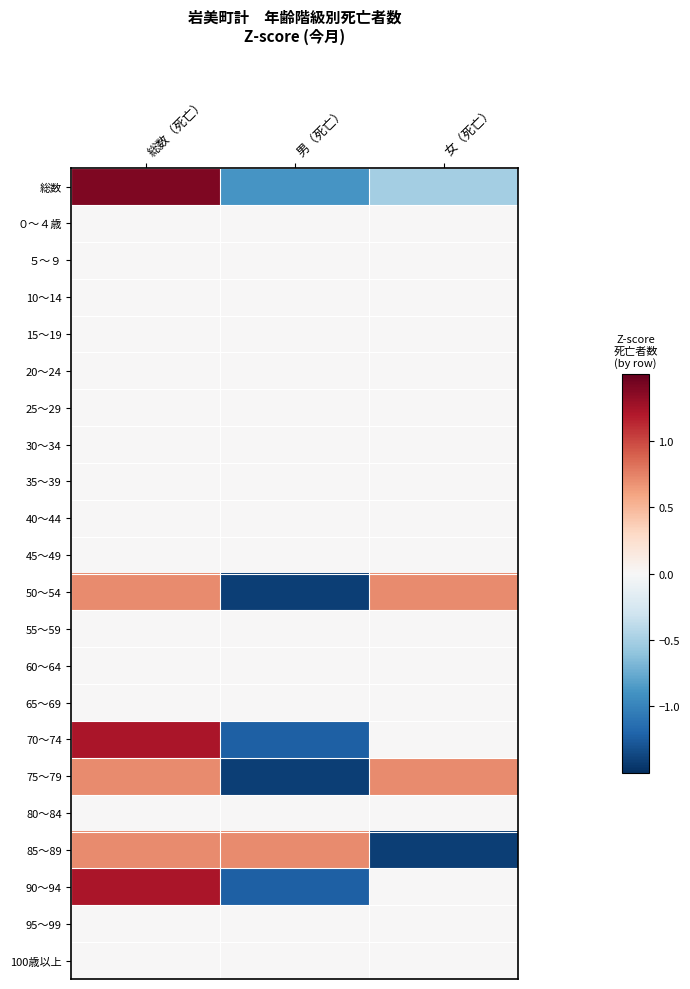

List the series in order of their peak value, highest first.

総数, 70～74, 90～94, 50～54, 75～79, 85～89, ０～４歳, ５～９, 10～14, 15～19, 20～24, 25～29, 30～34, 35～39, 40～44, 45～49, 55～59, 60～64, 65～69, 80～84, 95～99, 100歳以上